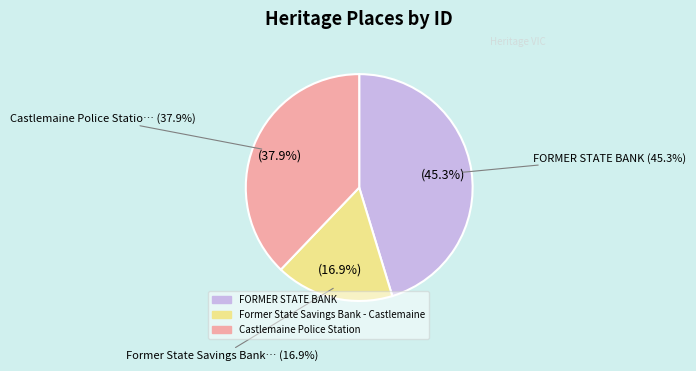

What percentage is the Former State Savings Bank - Castlemaine slice, to the nearest percent?

17%